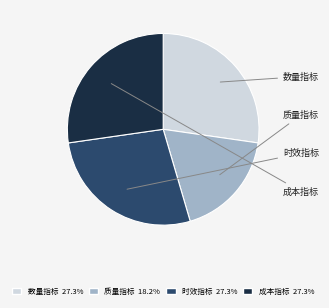

Do 质量指标 and 数量指标 together represent more than half of the pie?

No